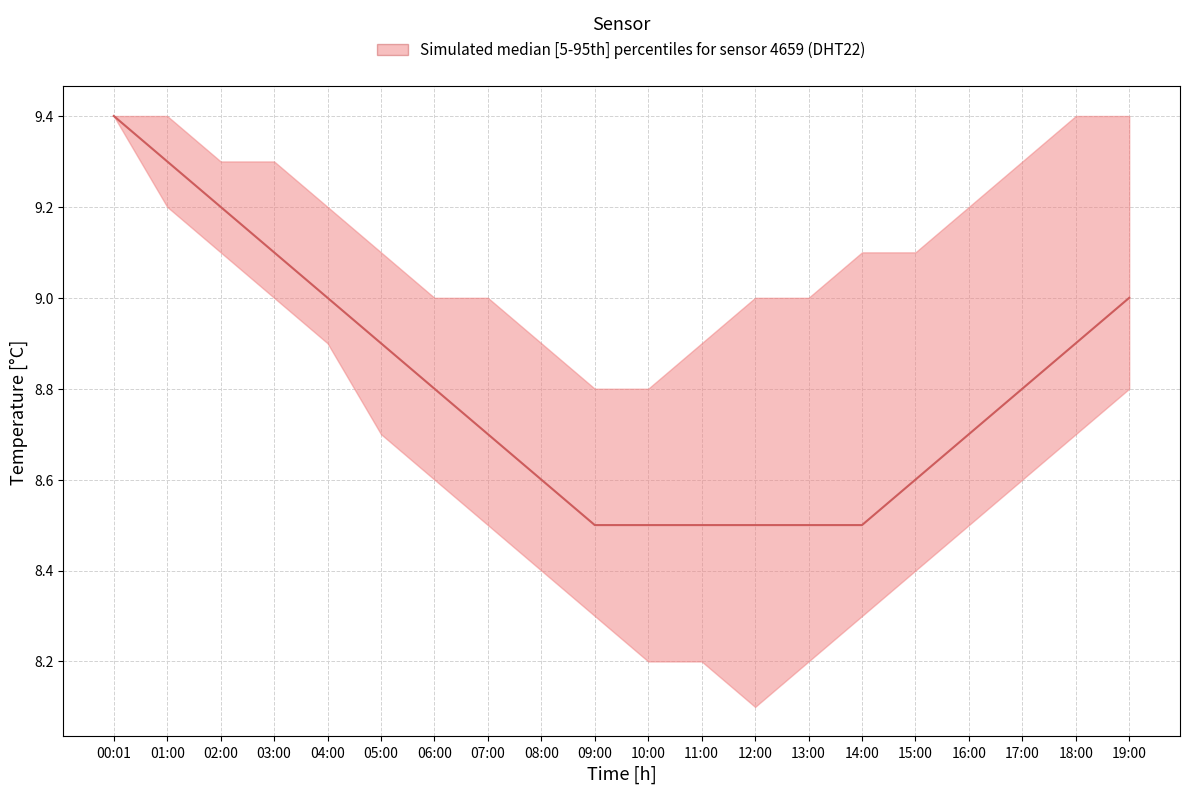

How many data points in temperature_p95 are above 9?

12